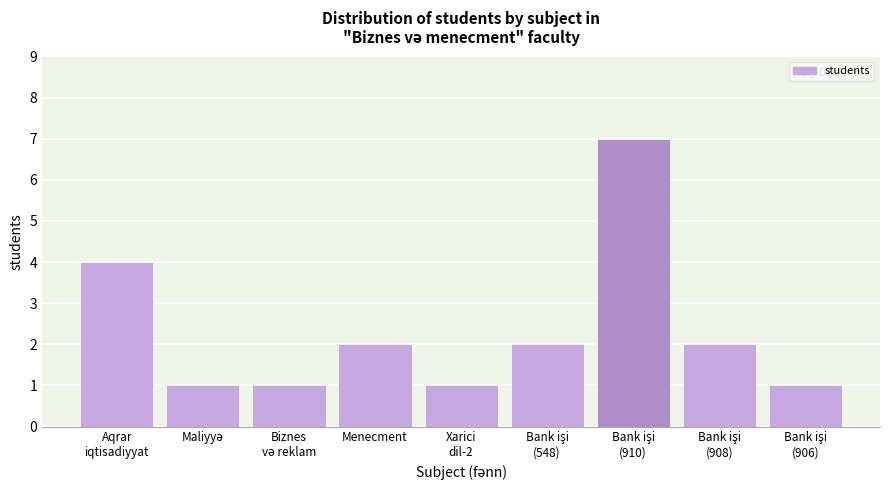

Reading right to left, what are all the values shown in this chart?

1	2	7	2	1	2	1	1	4